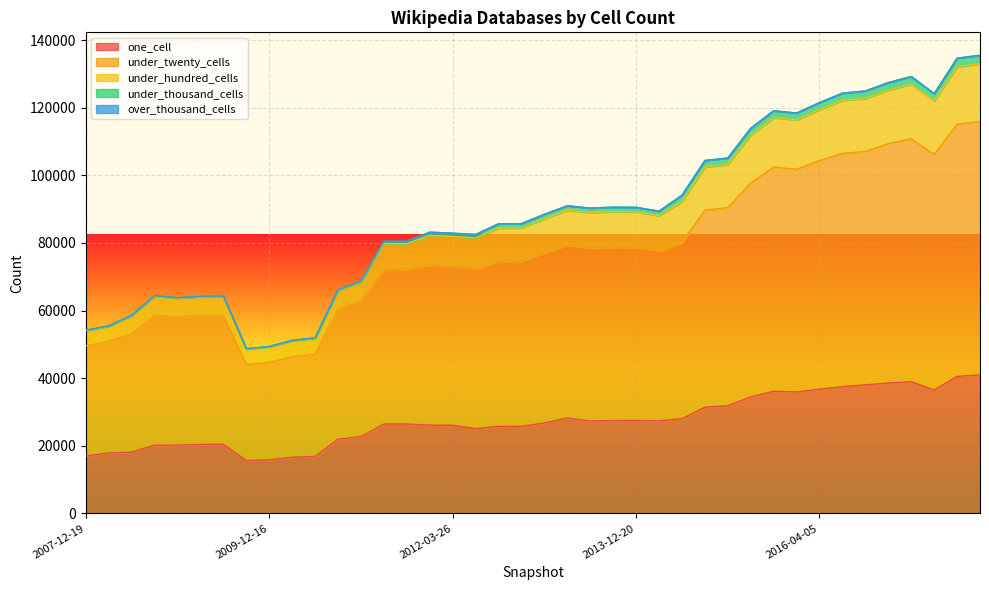

What is the sum of the one_cell values at 2009-06-17 and 2012-10-31?

46196